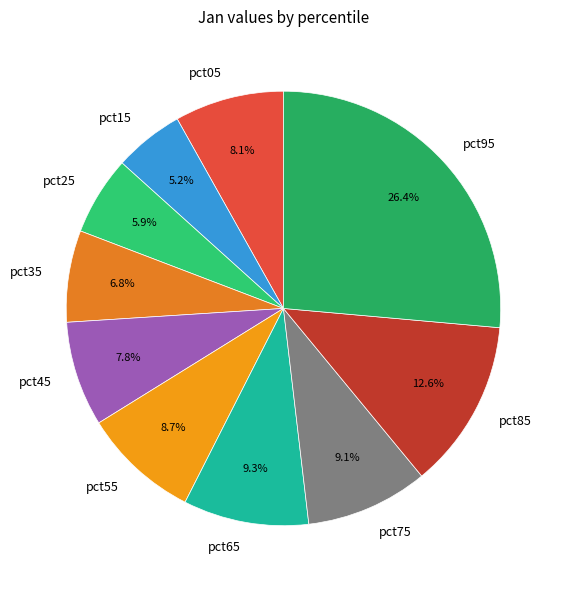

Count the number of slices in the pie.

10